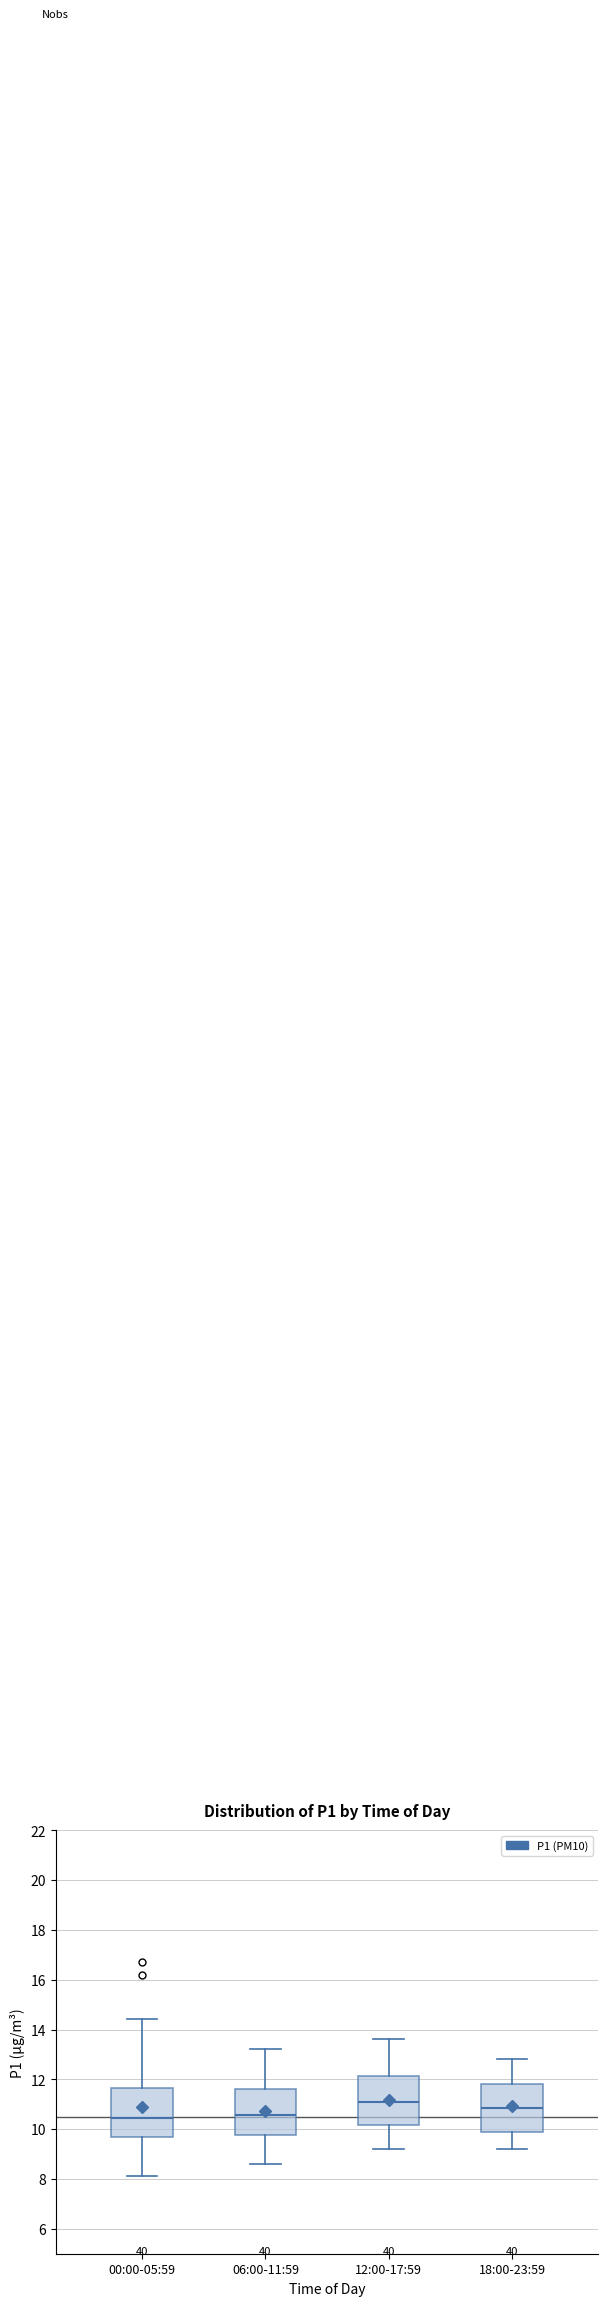

Reading left to right, read every box against the y-axis: the position of its median line, the range the box covers, and the ends of its whiskers. The values are not printed on the chart, so give them approximately, as read against the axis.

00:00-05:59: median 10.4, box 9.6 to 11.6, whiskers 8.2 to 14.4
06:00-11:59: median 10.6, box 9.8 to 11.6, whiskers 8.6 to 13.2
12:00-17:59: median 11.2, box 10.2 to 12.2, whiskers 9.2 to 13.6
18:00-23:59: median 10.8, box 9.8 to 11.8, whiskers 9.2 to 12.8